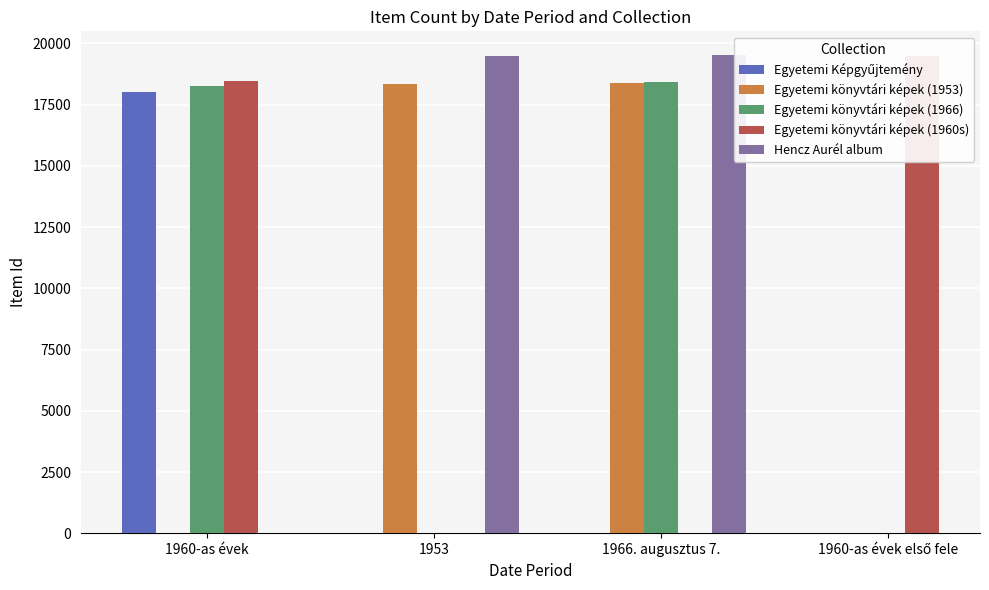

What position from the left is 1953?

2